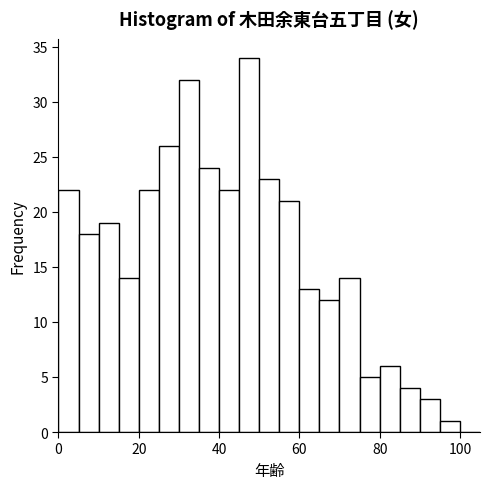

Read against the x-axis, roughly where is the centre of the tallest bar?

48